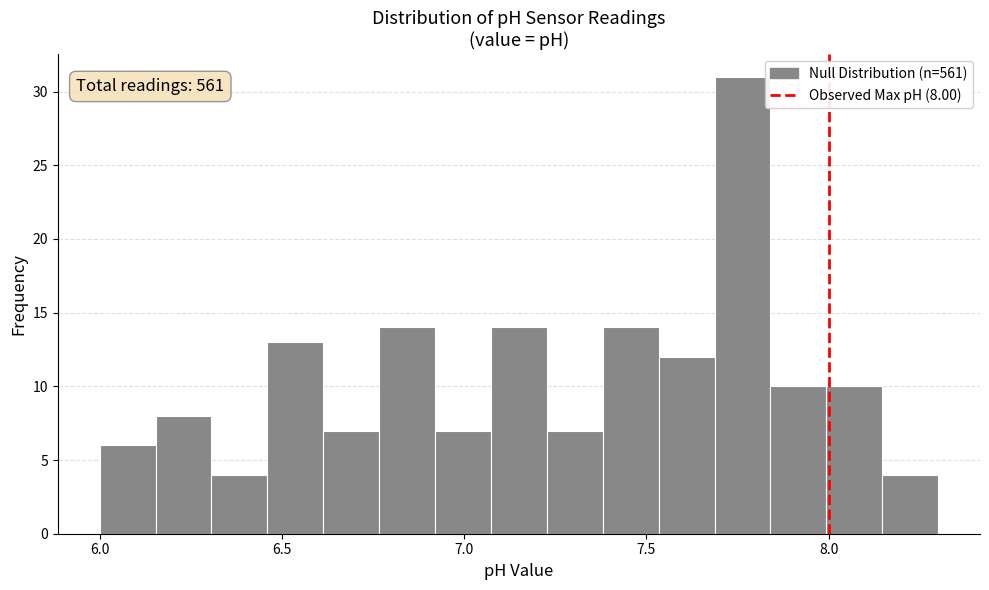

Read against the x-axis, roughly where is the centre of the tallest bar?

7.75